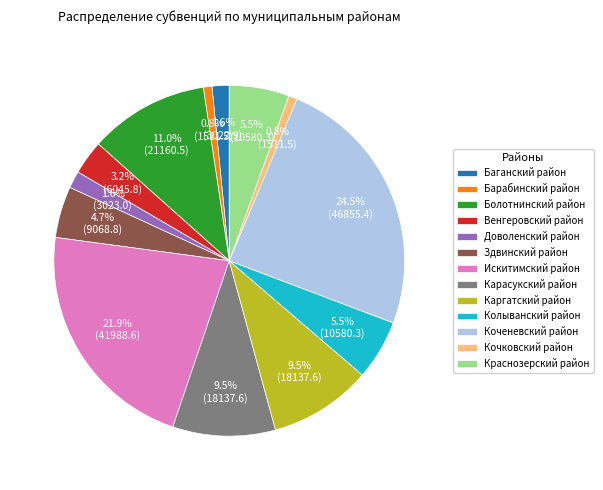

What is the largest slice in the pie chart?

Коченевский район